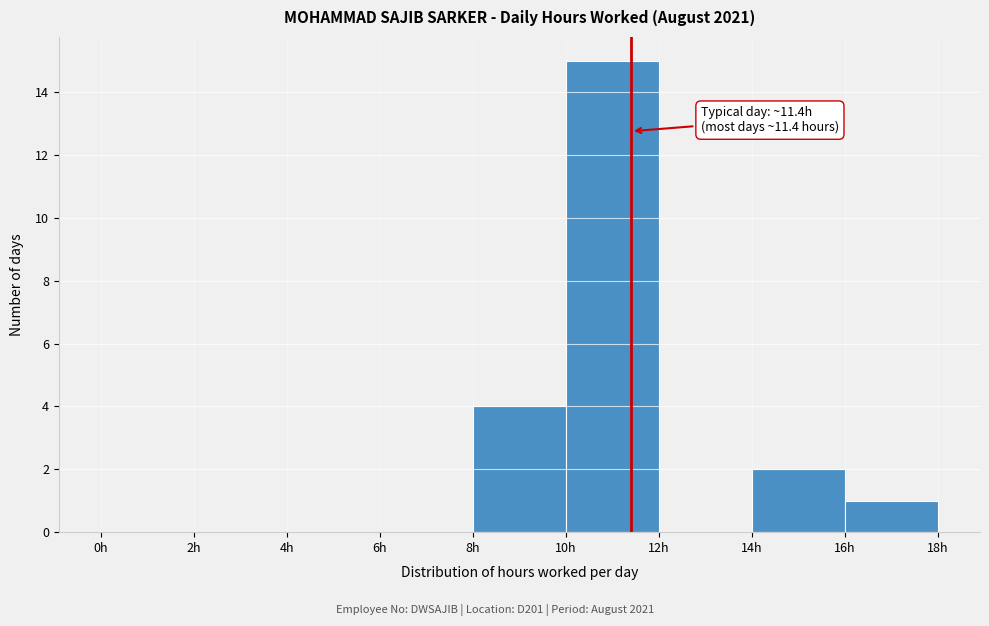

Over which range of the x-axis is the bar tallest?

10 to 12